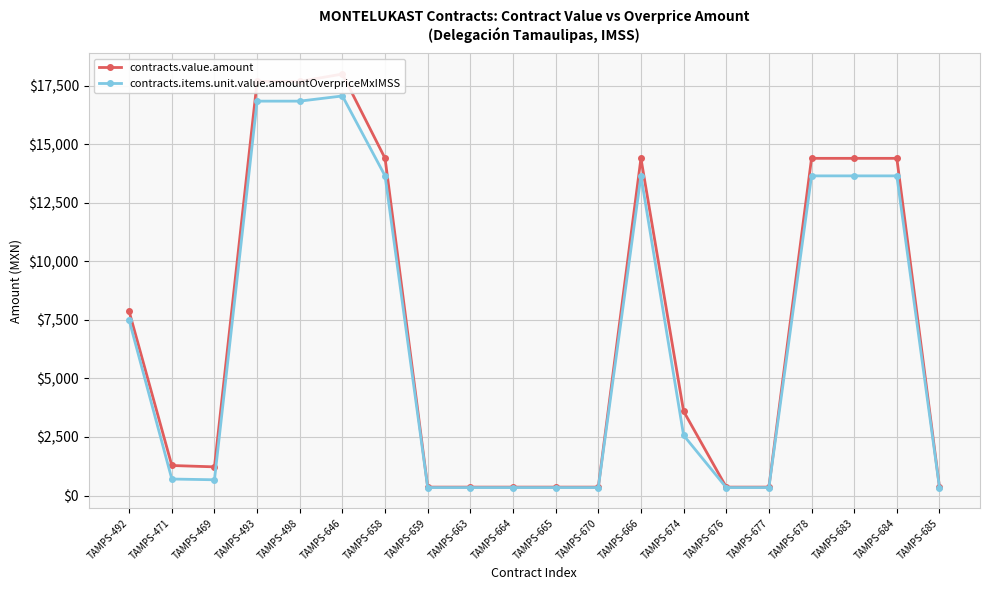

Where is the first local maximum for contracts.value.amount?

TAMPS-646